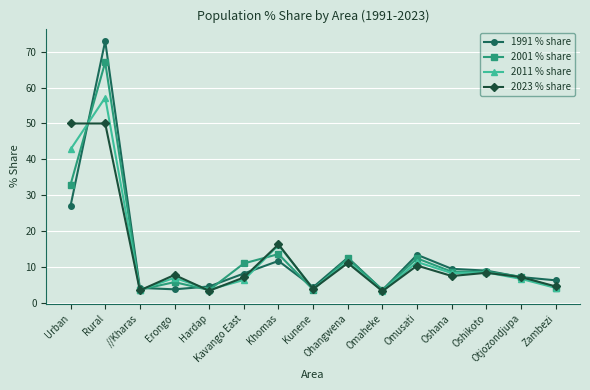

Is the value of 1991 % share at Erongo greater than the value of 2011 % share at Urban?

No